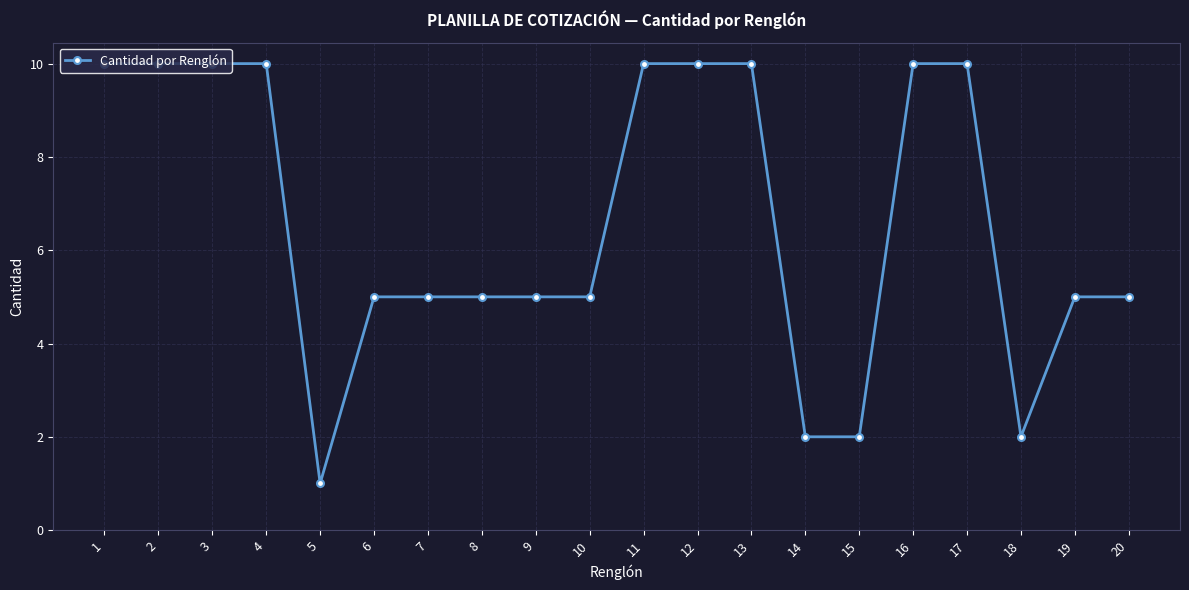

What is the approximate value at 15?

2